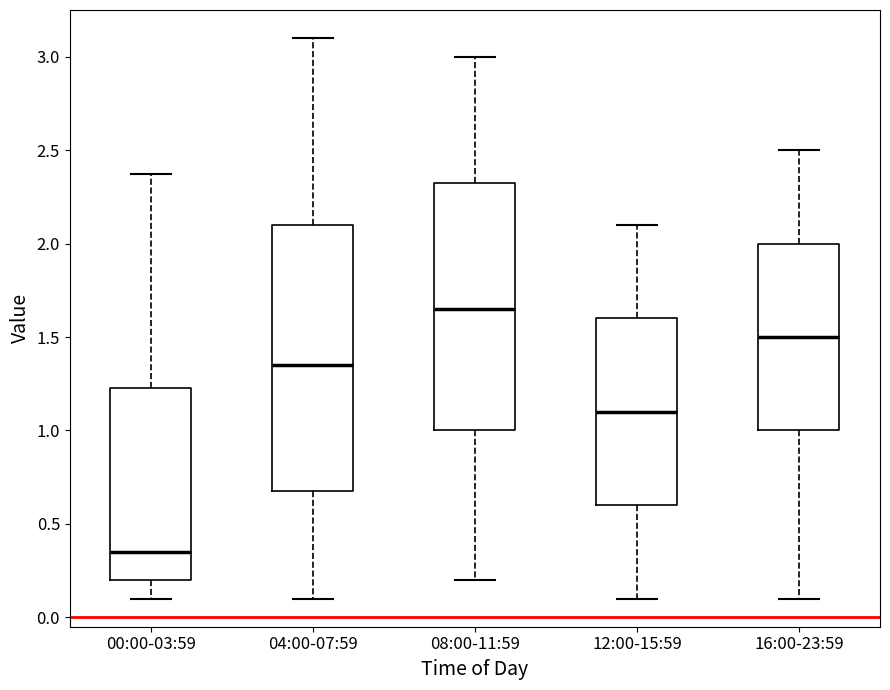

Where does the lower whisker of the box for 00:00-03:59 end on the y-axis? The values are not printed on the chart, so give them approximately, as read against the axis.

0.10